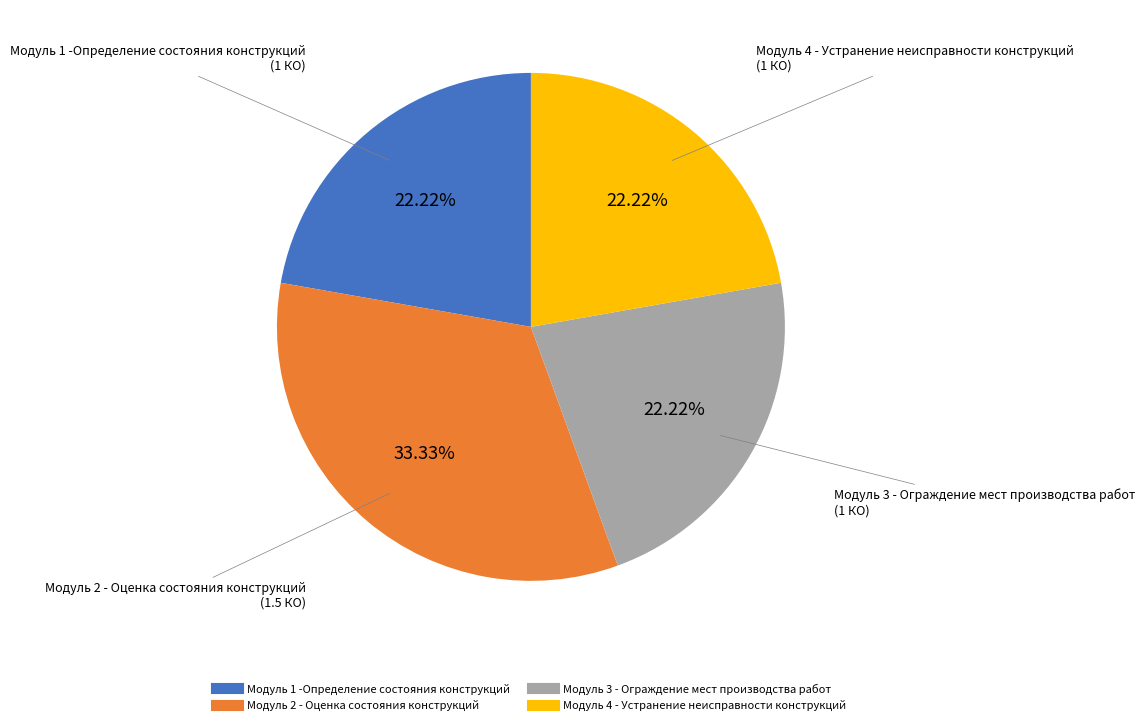

To the nearest percent, what is the combined percentage of Модуль 2 - Оценка состояния конструкций and Модуль 3 - Ограждение мест производства работ?

56%